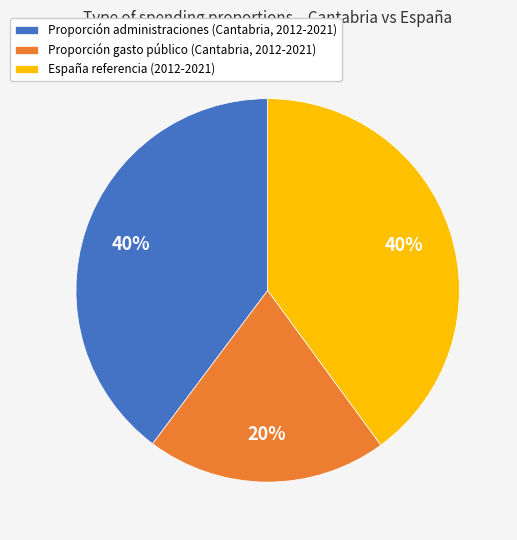

Approximately how many times larger is the value at Proporción gasto público (Cantabria, 2012-2021) compared to Proporción administraciones (Cantabria, 2012-2021)?

0.5